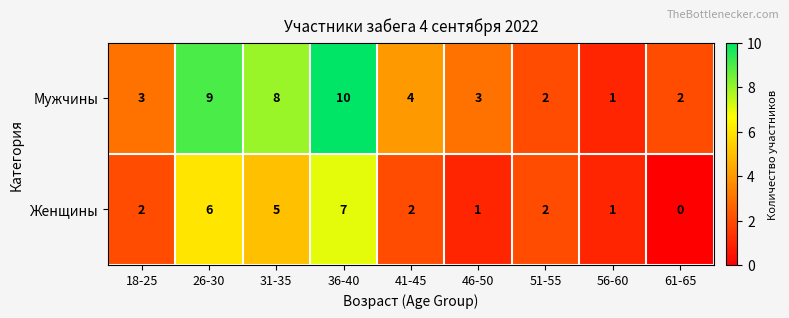

Which series has the widest spread of values?

Мужчины